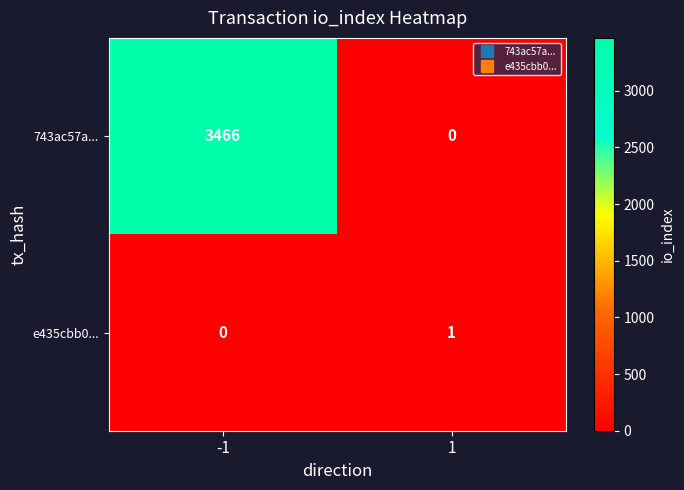

How many distinct data groups are displayed?

2